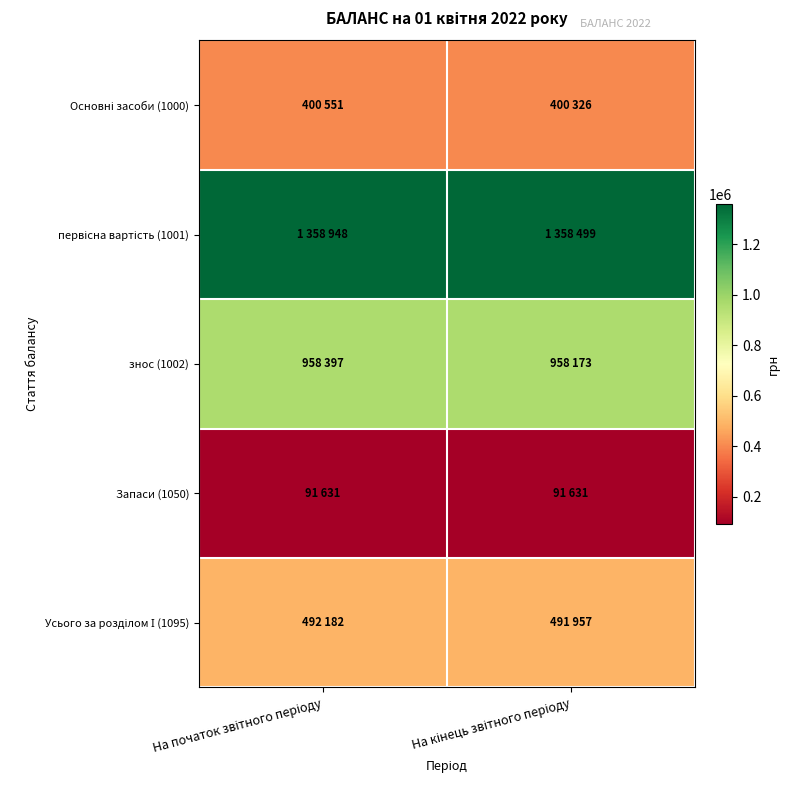

At which category is the sum across all series the highest?

На початок звітного періоду